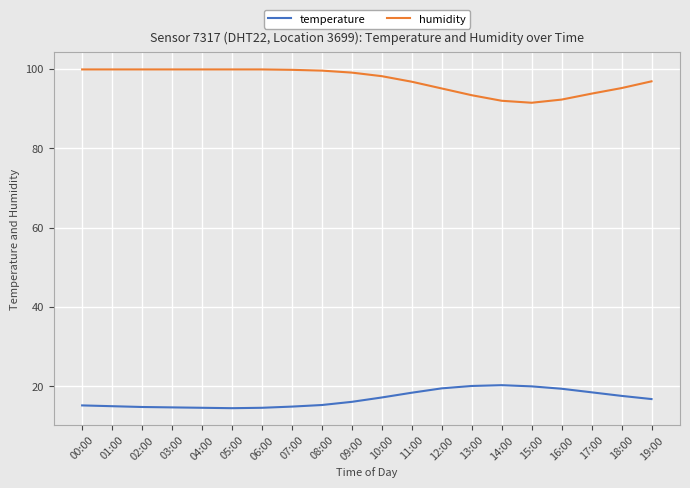

The value of temperature at 13:00 is 20.1. True or false?

True